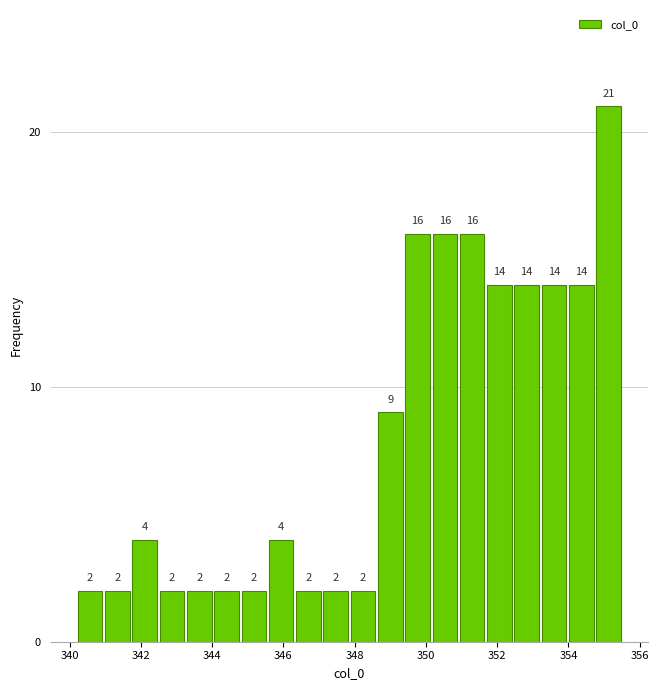

Read against the x-axis, roughly where is the centre of the tallest bar?

355.2